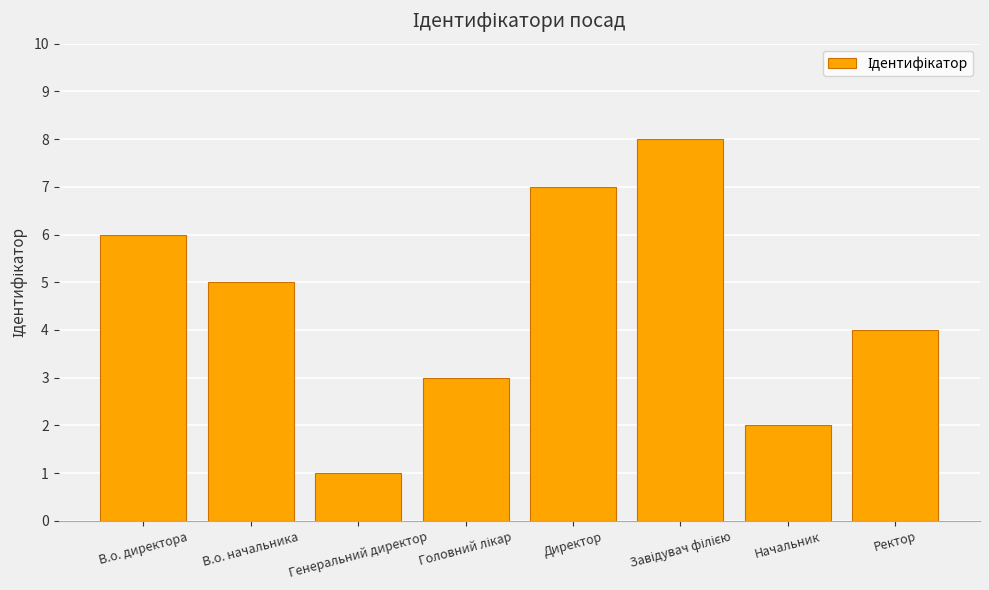

True or false: the data shows 4 at Ректор.

True